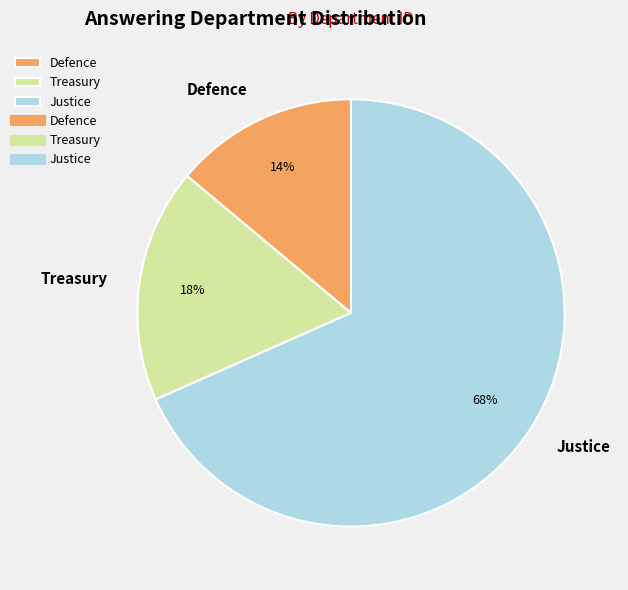

True or false: Justice accounts for 68% of the total.

True